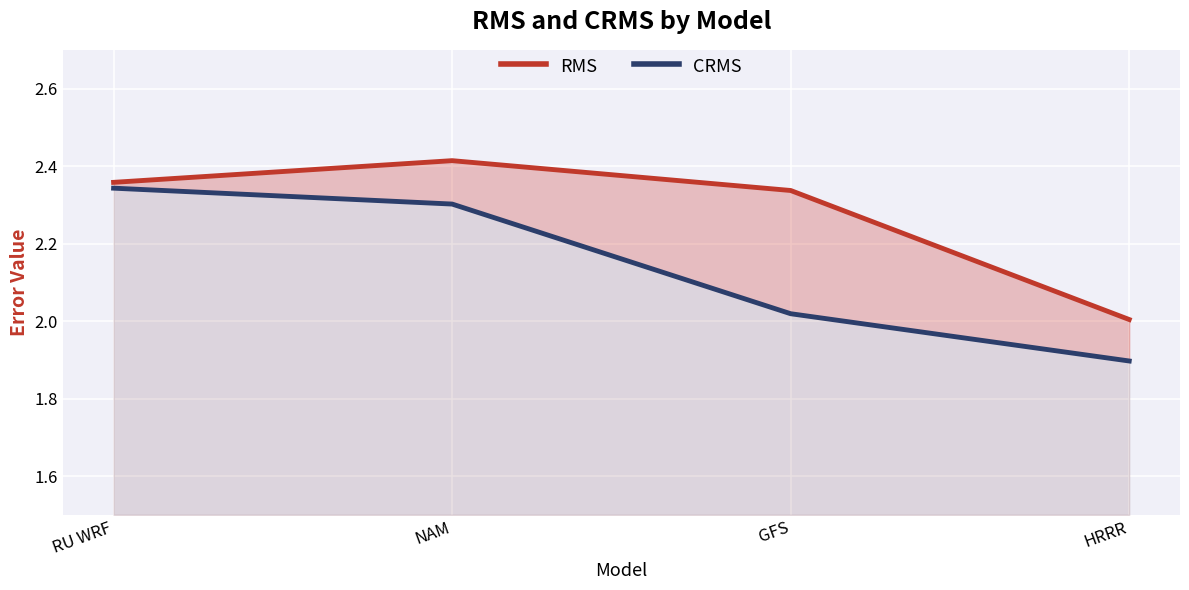

Is it true that CRMS equals 2.0 at GFS?

True